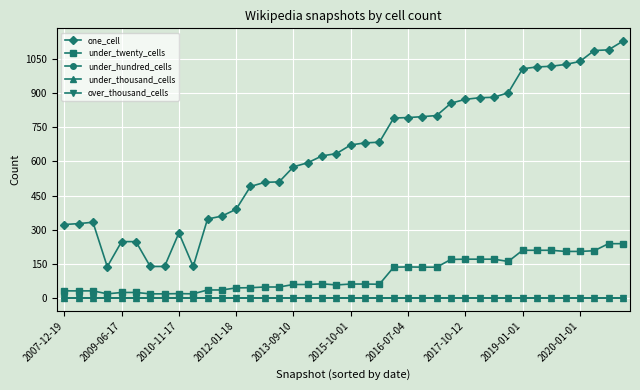

What is the sum of all under_twenty_cells values?

4044